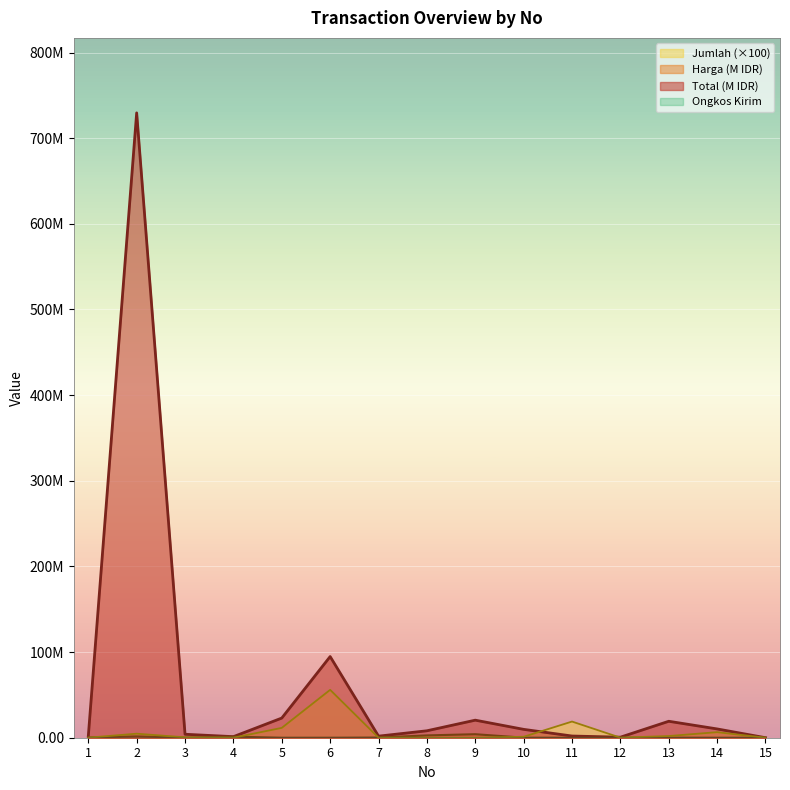

Which category has the highest value in the Total series?

2